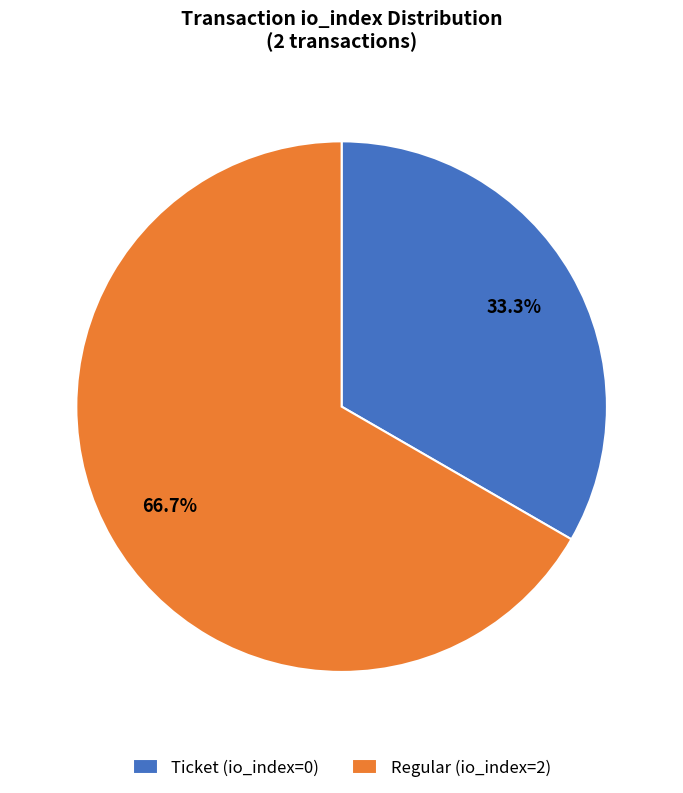

What is the total percentage of Ticket (io_index=0) and Regular (io_index=2)?

100.0%